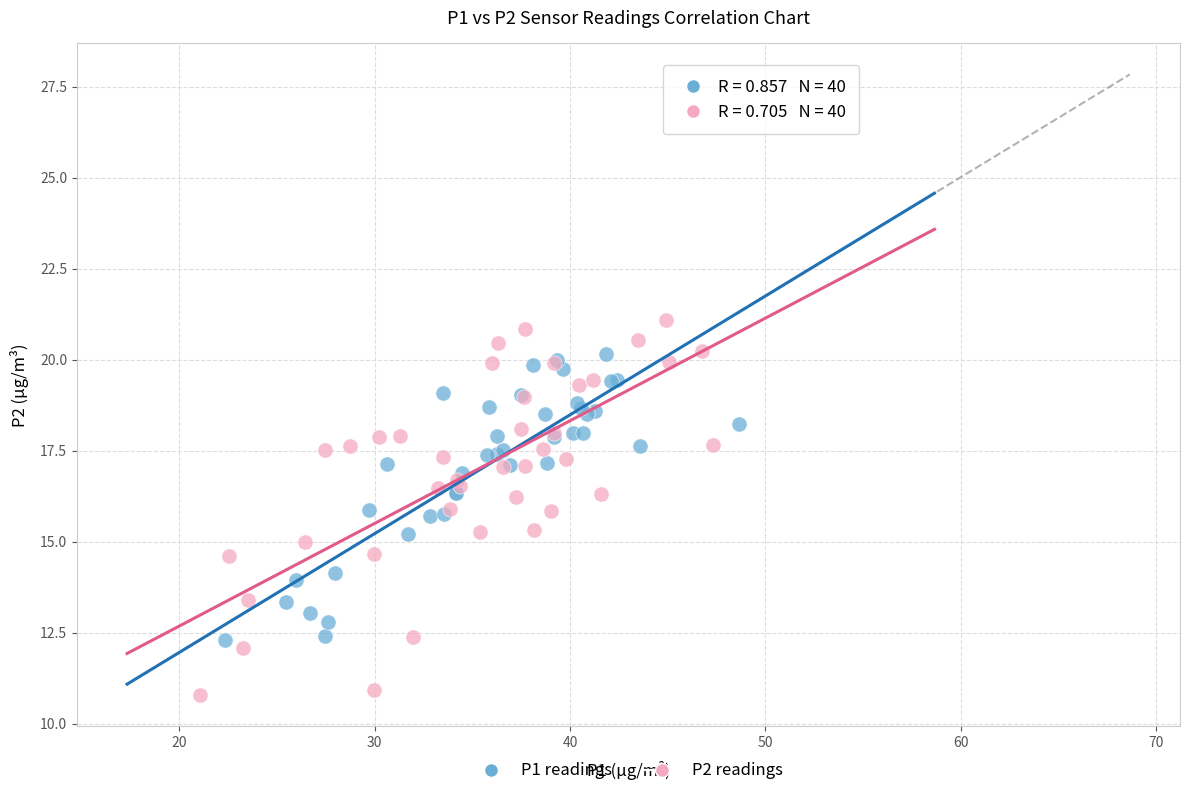

What are all the series names shown in the legend?

P1 readings, P2 readings